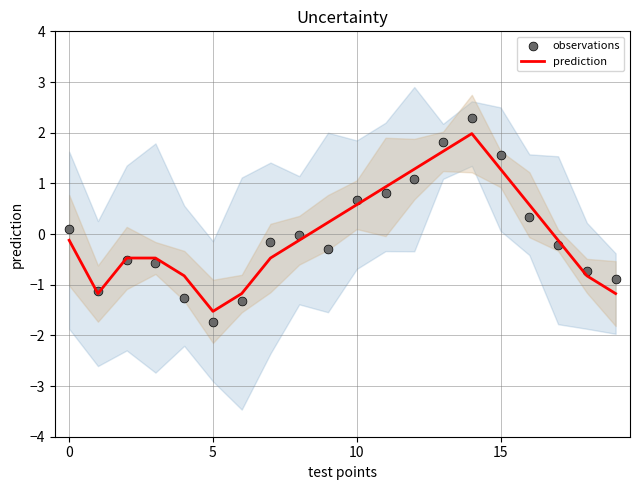

What are all the series names shown in the legend?

prediction, observations